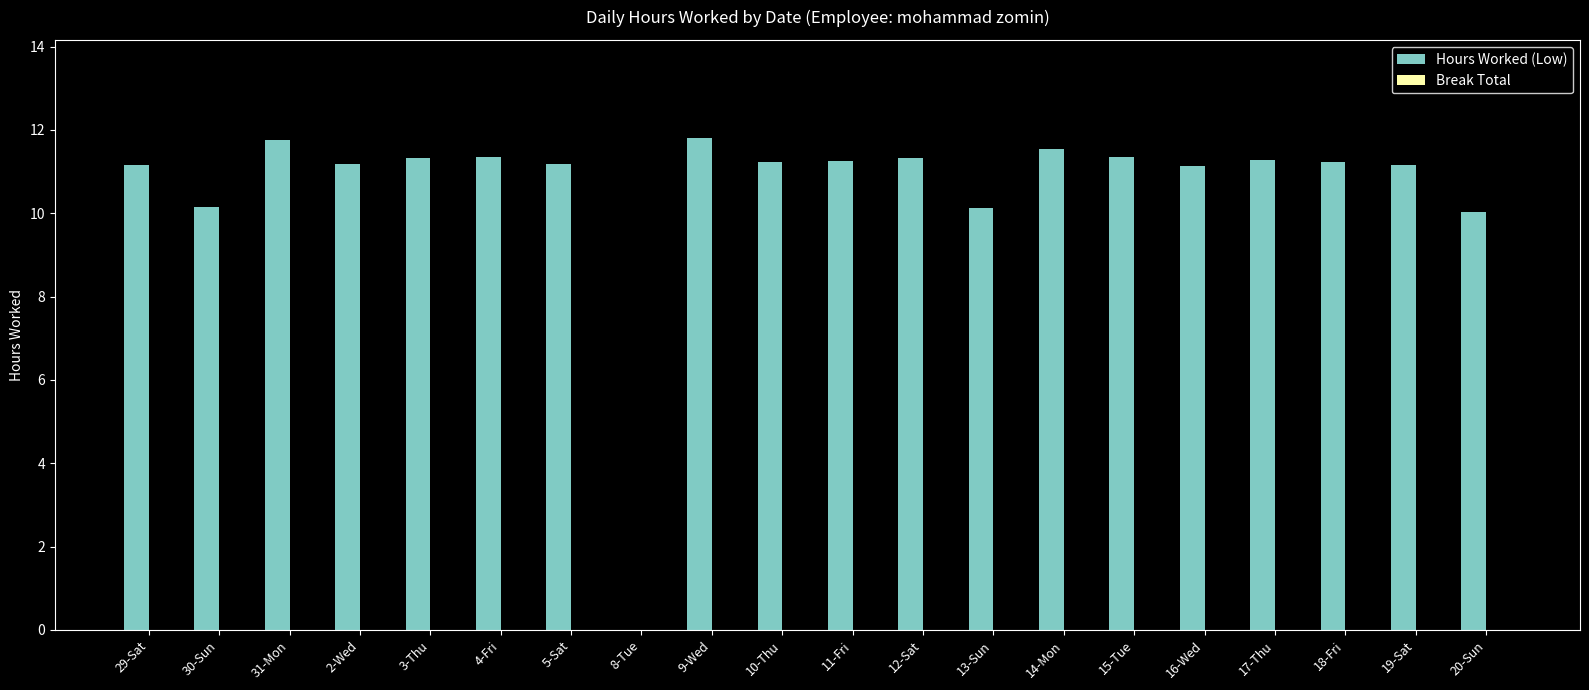

What is the greatest value displayed?

11.8